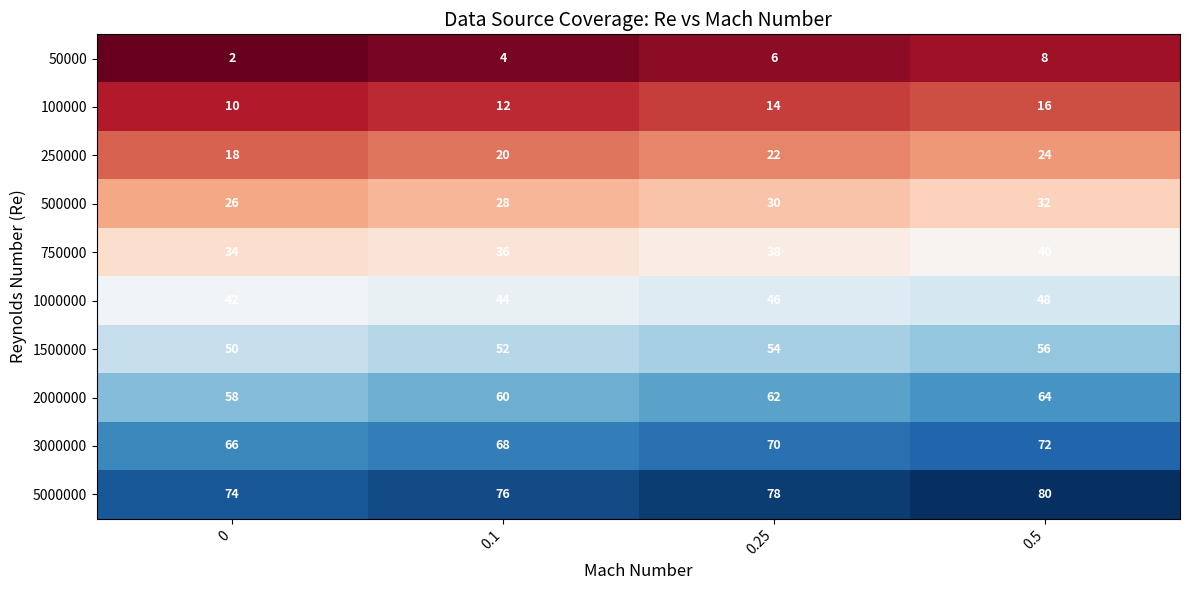

What is the difference between the second highest and minimum values in the 100000 series?

4